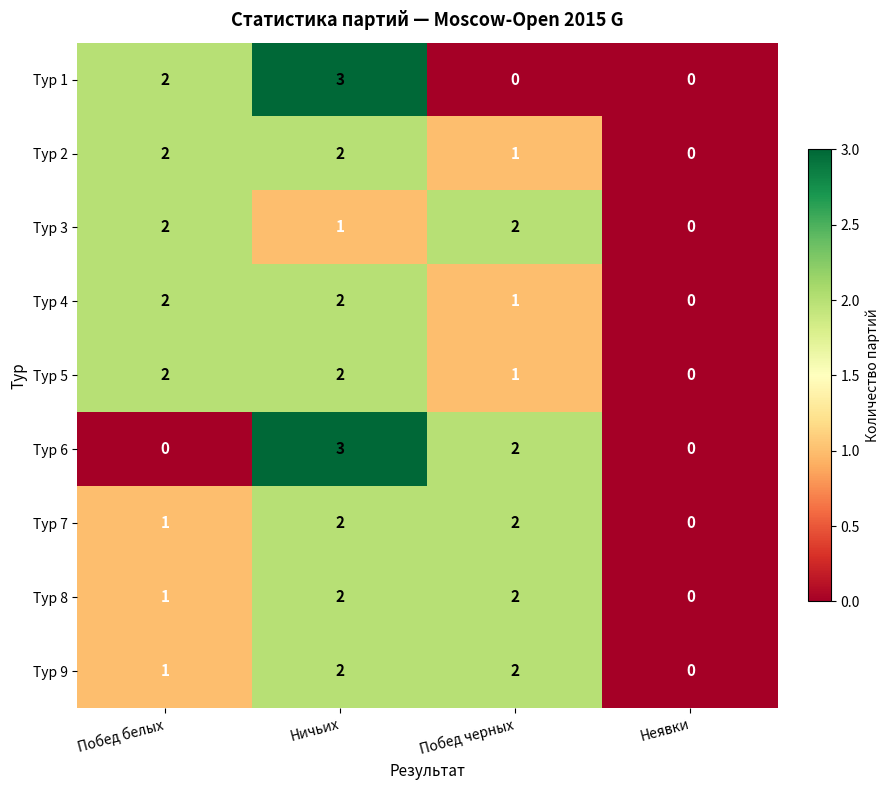

What is the total value across all series at Побед белых?

13